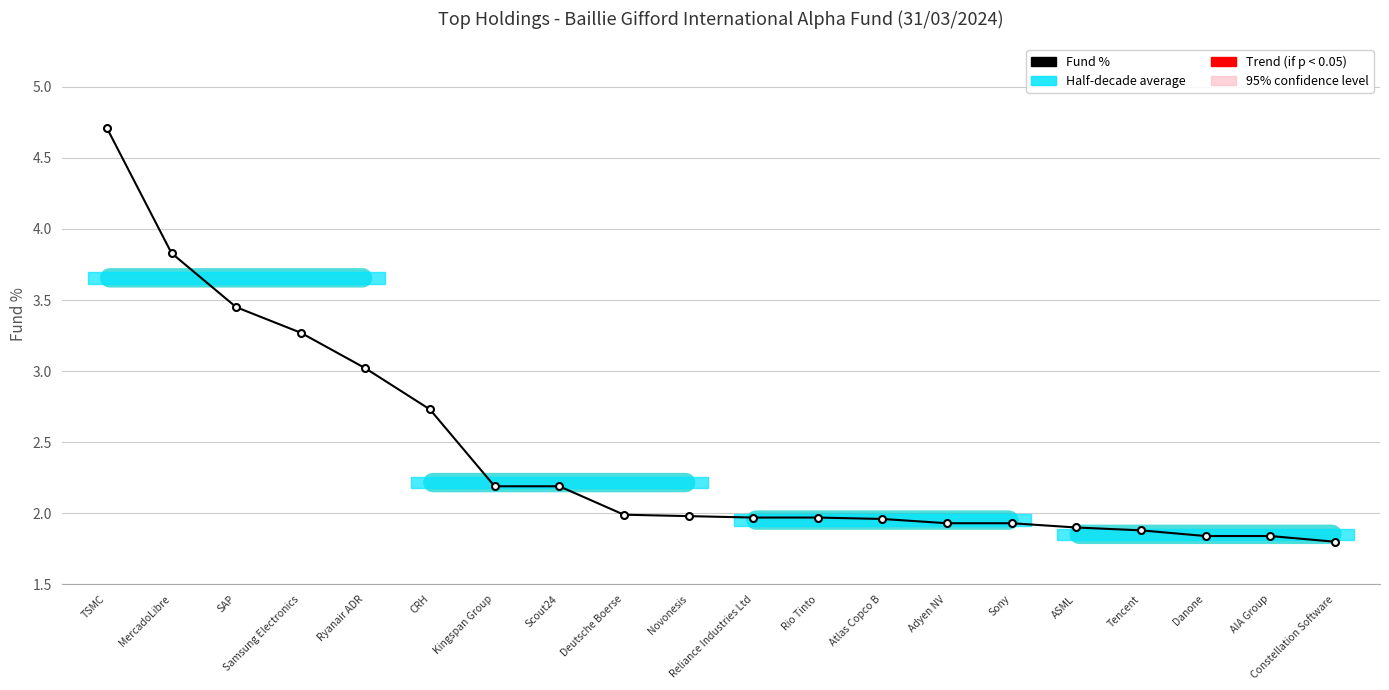

Rank the categories by value from lowest to highest.

Constellation Software, Danone, AIA Group, Tencent, ASML, Adyen NV, Sony, Atlas Copco B, Reliance Industries Ltd, Rio Tinto, Novonesis, Deutsche Boerse, Kingspan Group, Scout24, CRH, Ryanair ADR, Samsung Electronics, SAP, MercadoLibre, TSMC